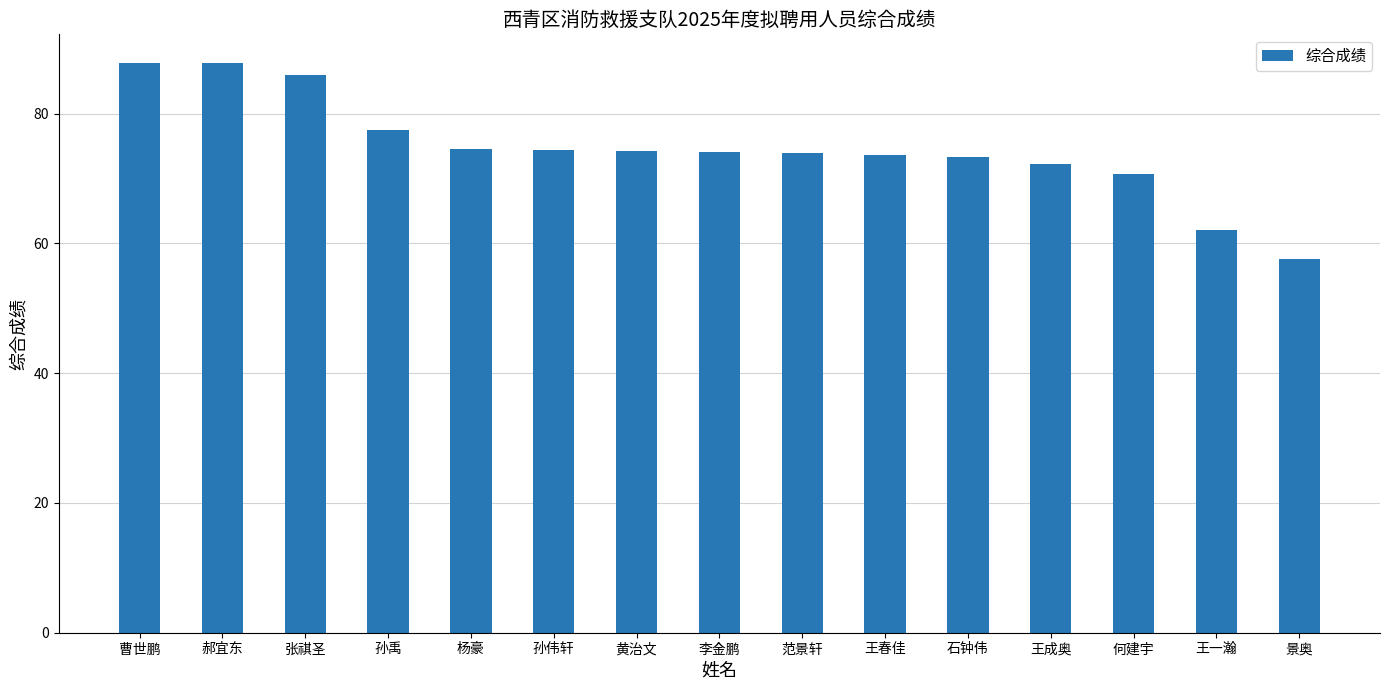

Between 张祺圣 and 孙禹, which is larger?

张祺圣